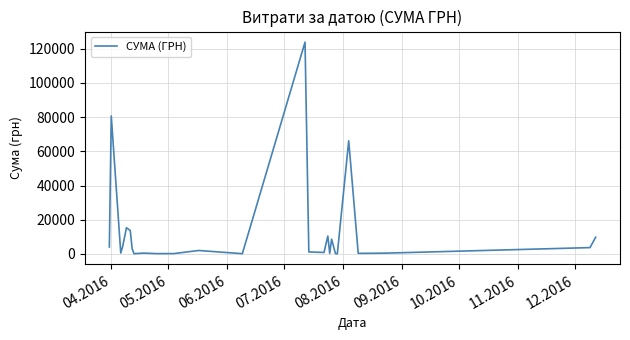

What is the greatest value displayed?

123758.1